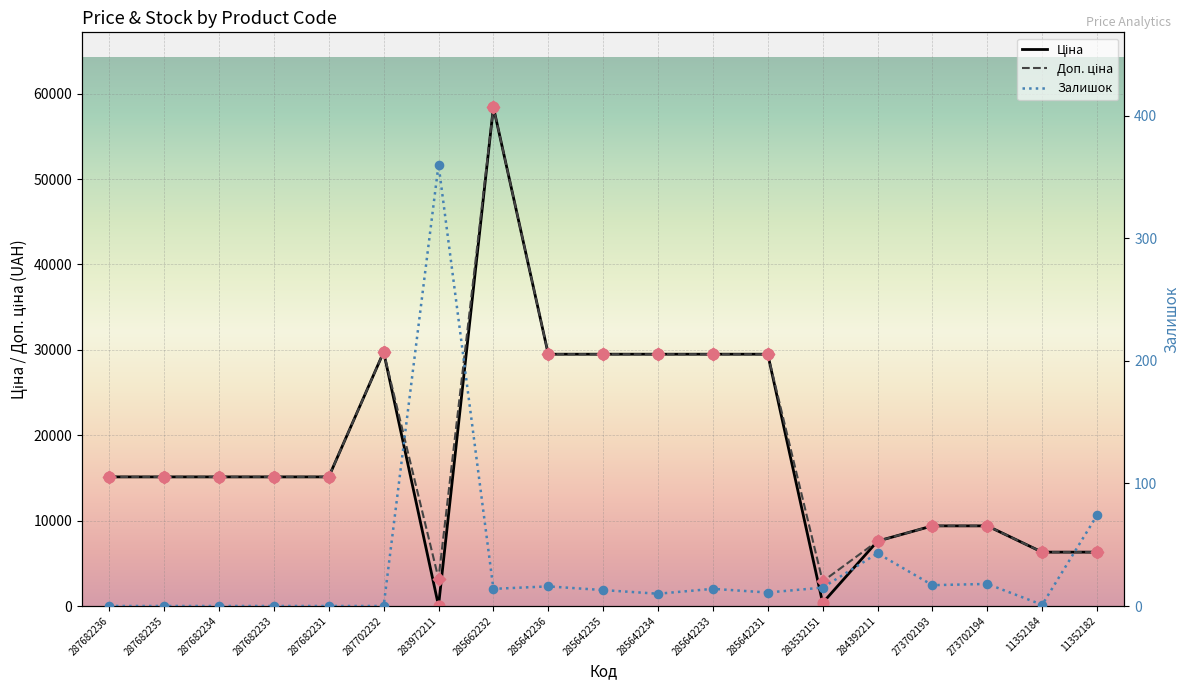

Which series reaches the maximum Y coordinate?

Ціна